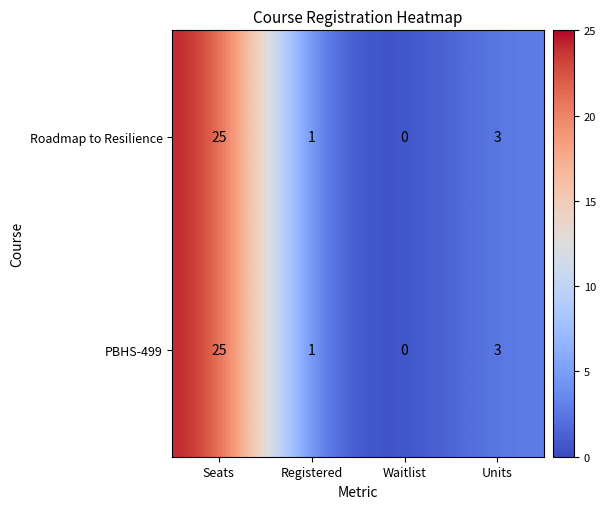

At which label does Roadmap to Resilience first exceed 3?

Seats